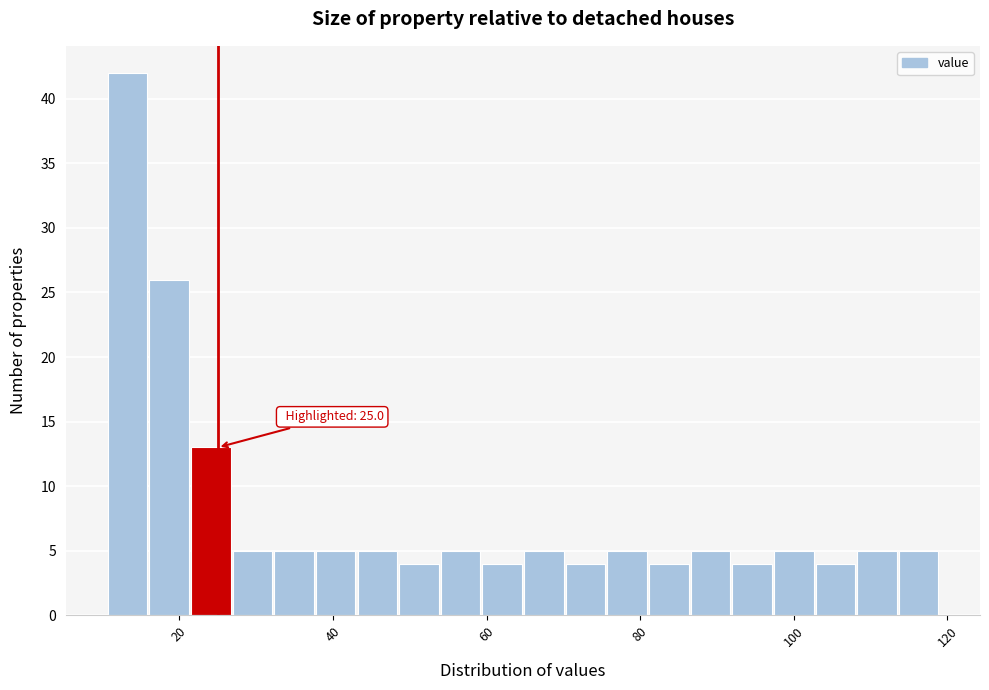

Read against the x-axis, roughly where is the centre of the tallest bar?

14